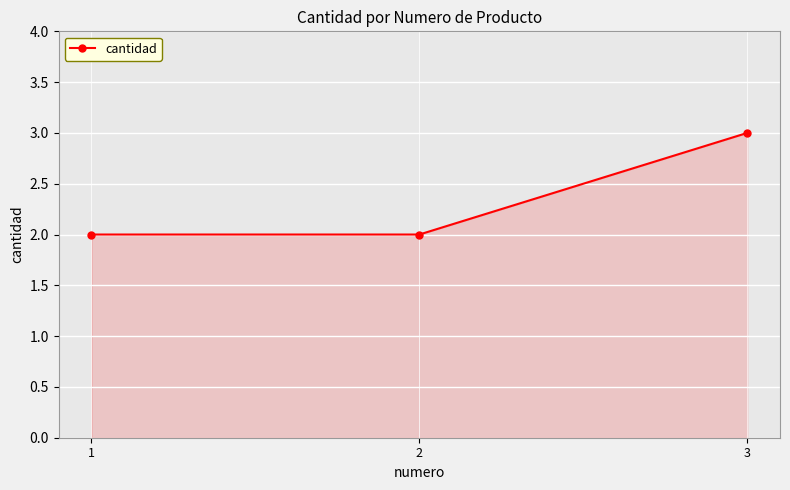

What is the value of the 2nd point from the left?

2